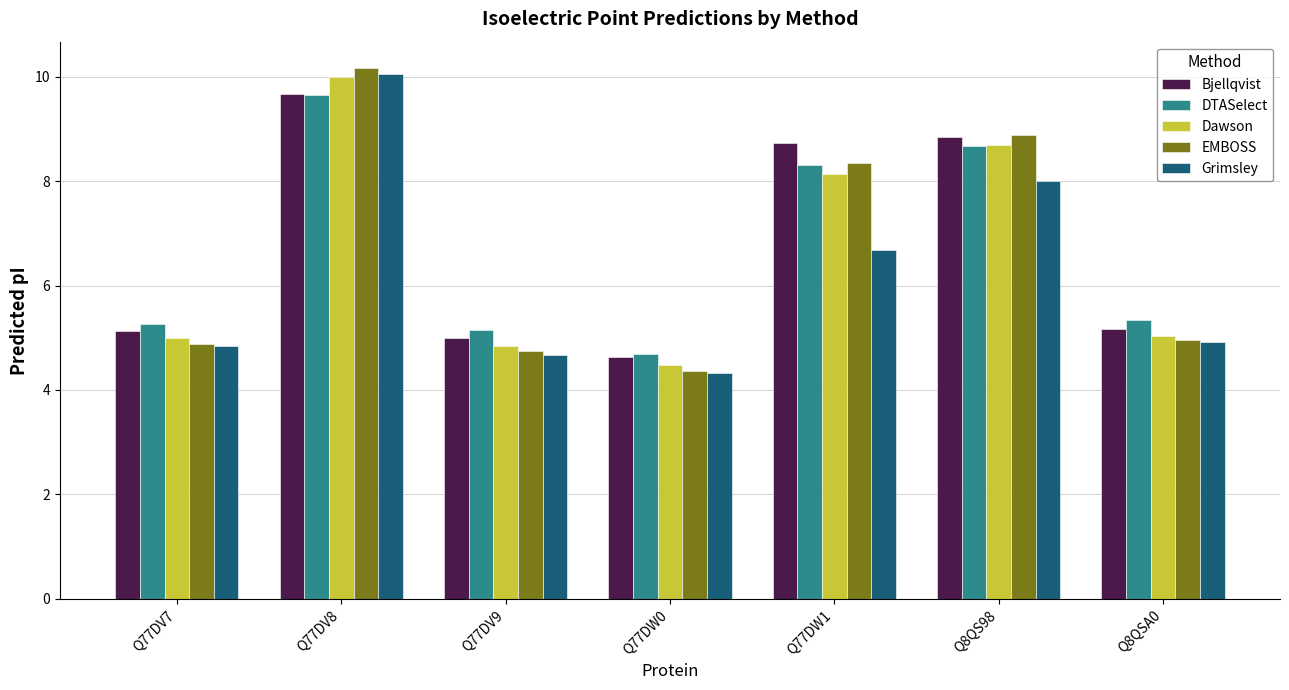

The value of Bjellqvist at Q8QS98 is 12.7. True or false?

False